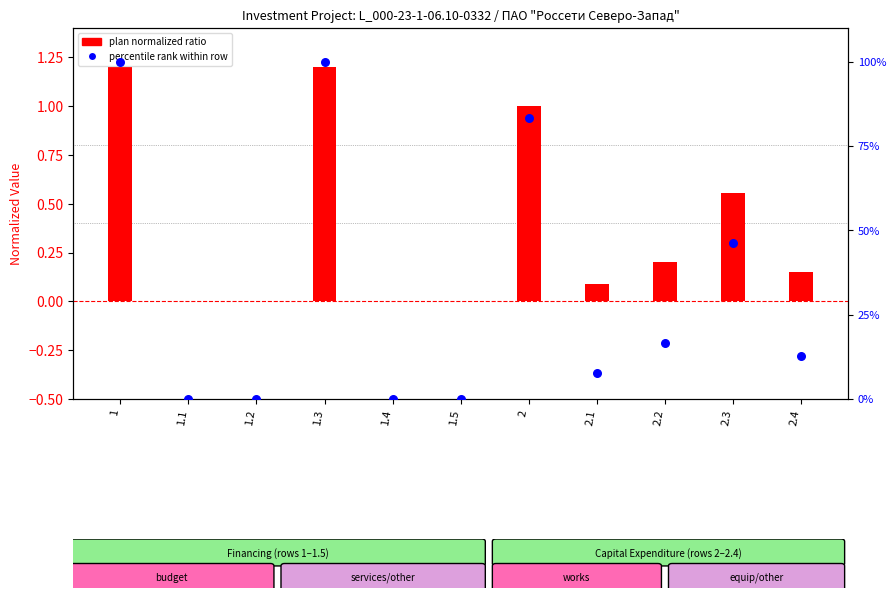

Which series reaches the minimum Y coordinate?

plan ratio